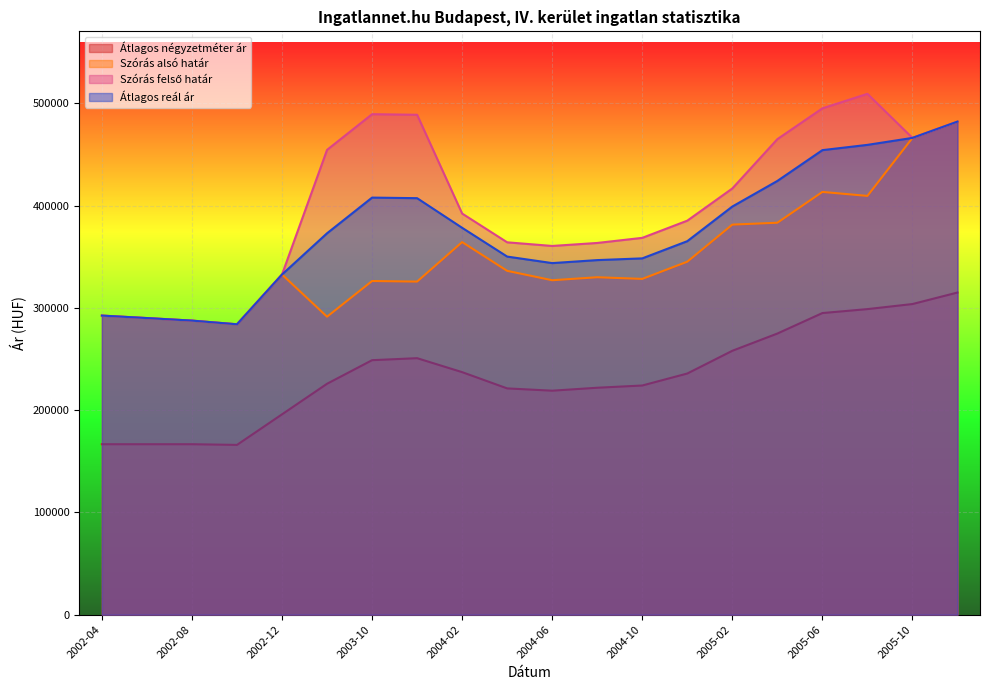

What is the spread (max minus min) of values at 2004-08?

141567